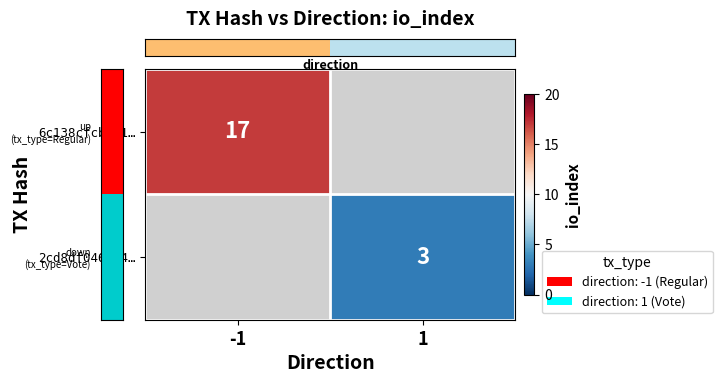

The row_0 series shows 6.2 at -1. True or false?

False